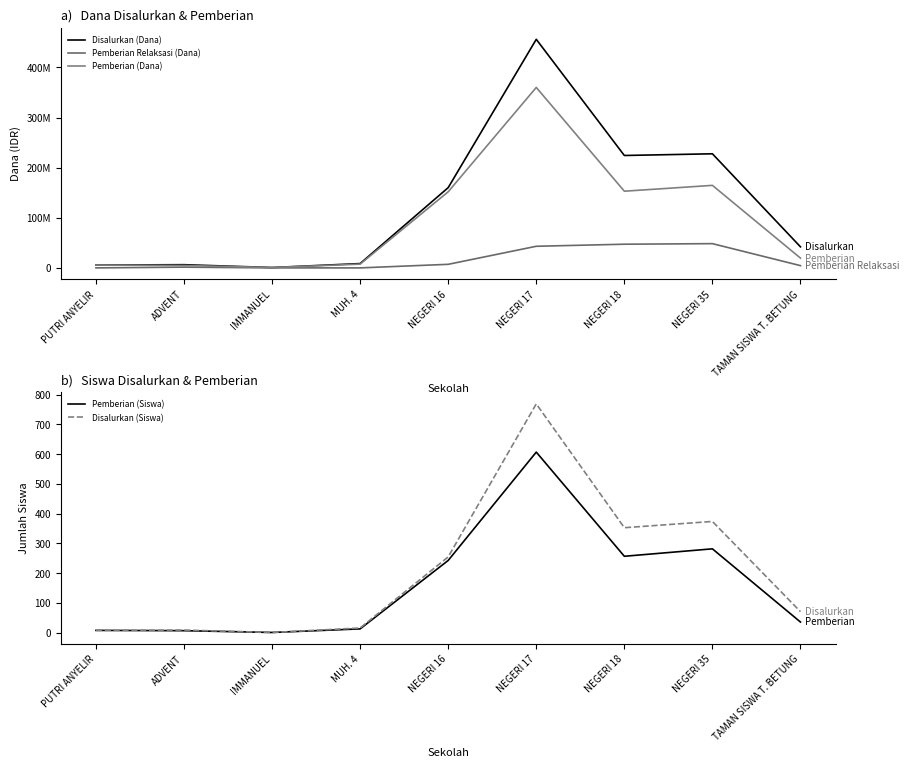

Is the value of Disalurkan (Dana) at ADVENT greater than the value of Pemberian (Dana) at NEGERI 16?

No